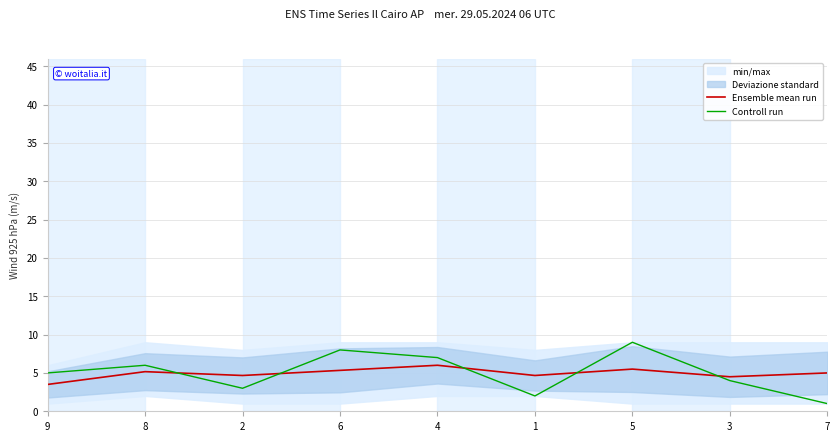

The value of Ensemble mean run at 2 is 4.7. True or false?

True